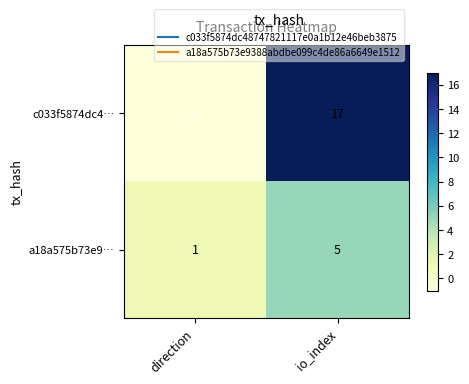

At which category is the sum across all series the highest?

io_index